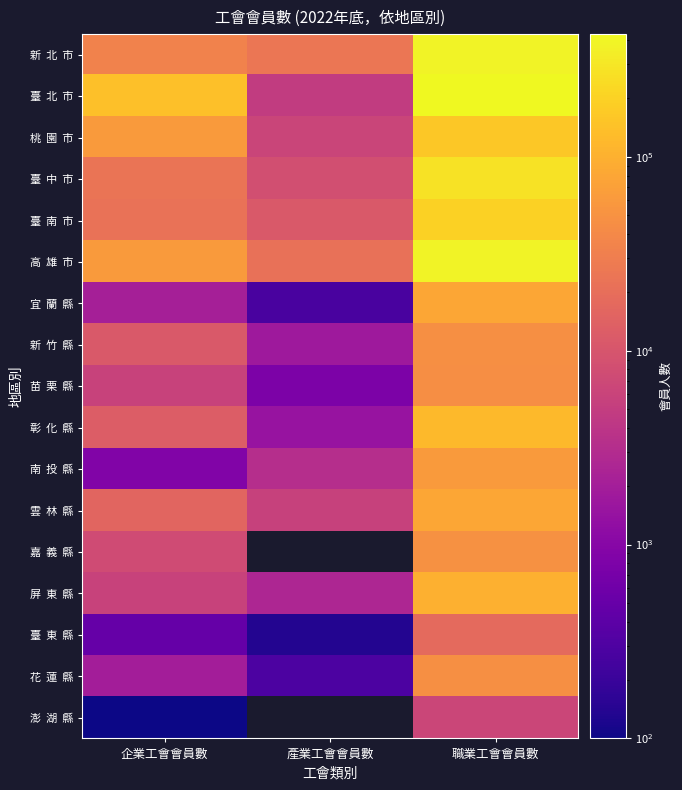

Which series has the largest total across all categories?

臺 北 市